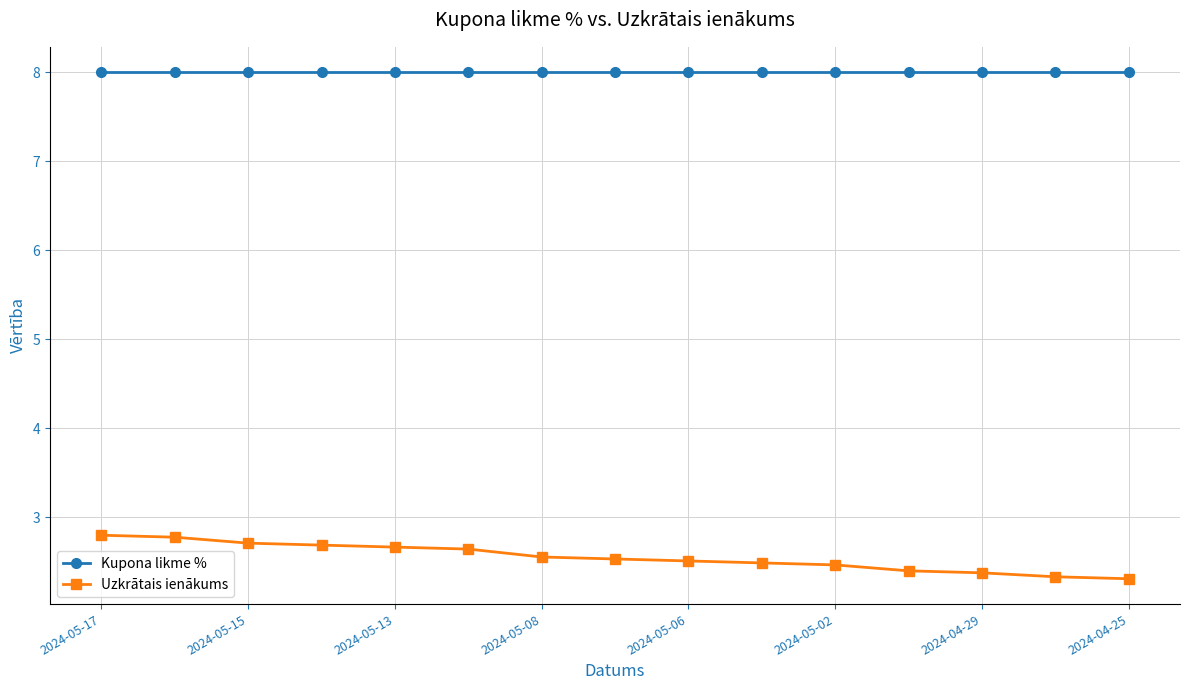

Which series has the largest total across all categories?

Kupona likme %